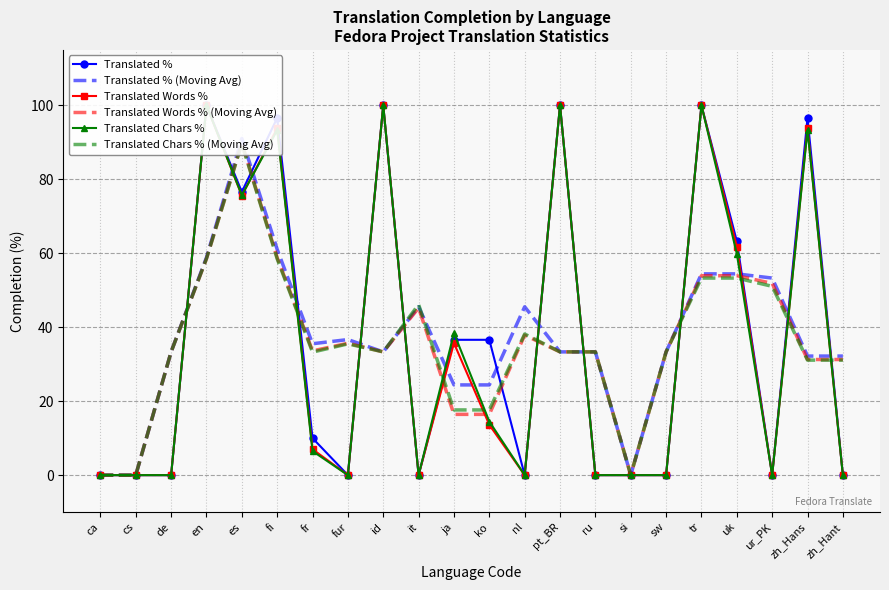

What position from the right is fi?

17